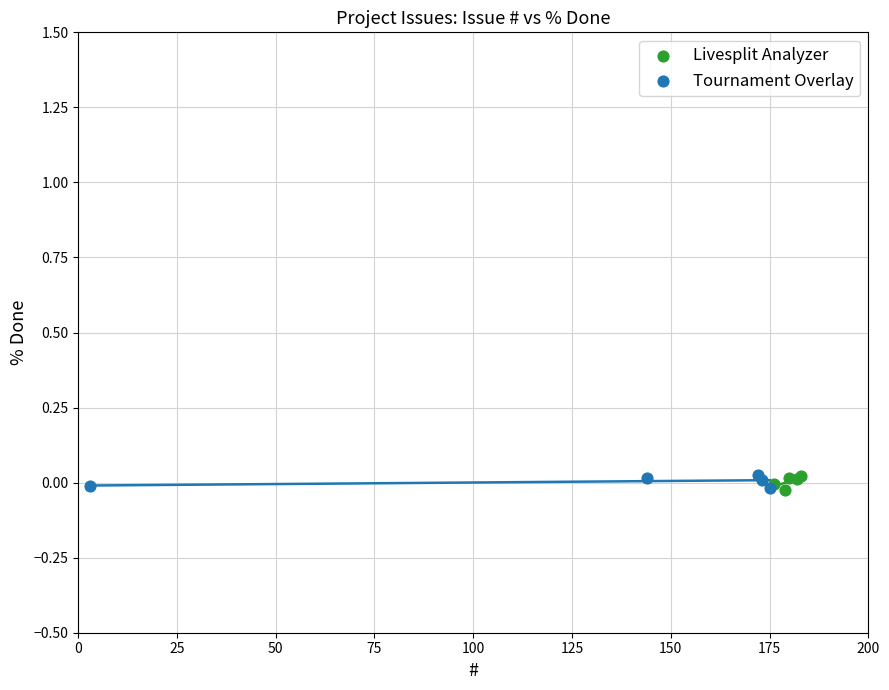

What are all the series names shown in the legend?

Livesplit Analyzer, Tournament Overlay